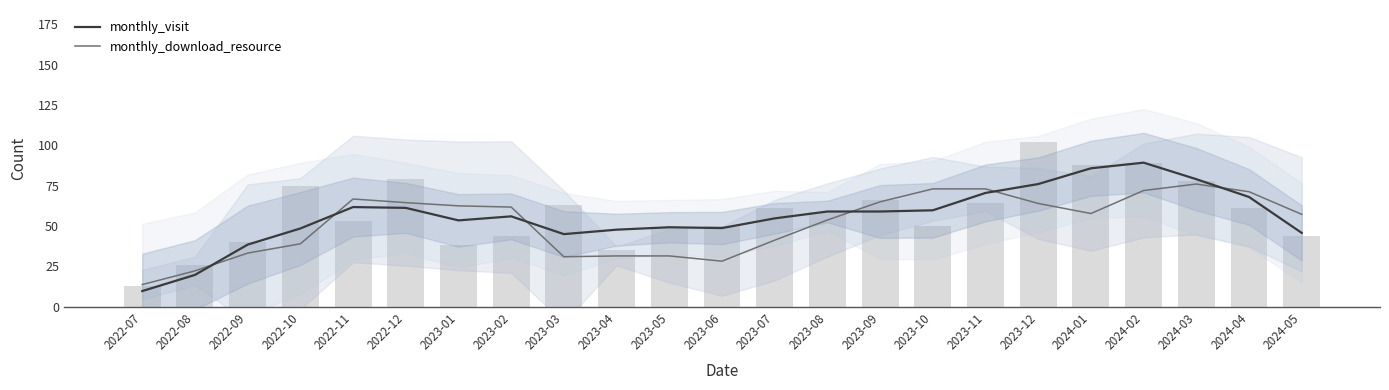

Between 2023-09 and 2023-10, which series saw the biggest shift?

monthly_download_resource